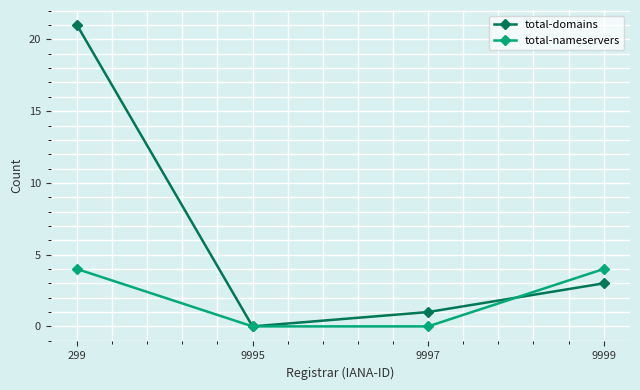

At which label does total-domains first exceed 3?

299